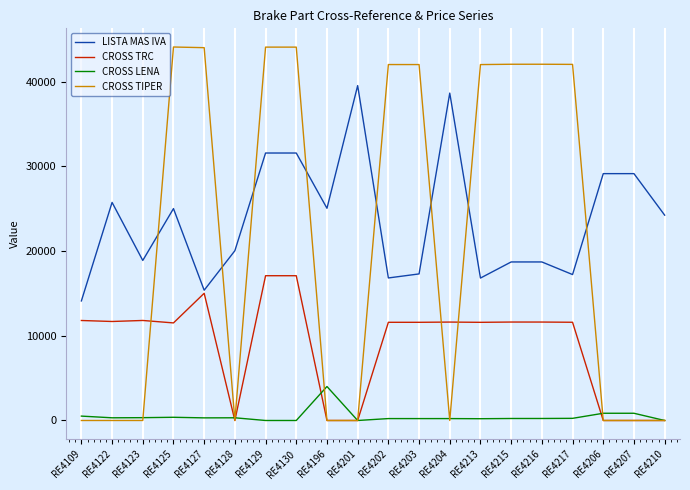

Where is the first local maximum for LISTA MAS IVA?

RE4122